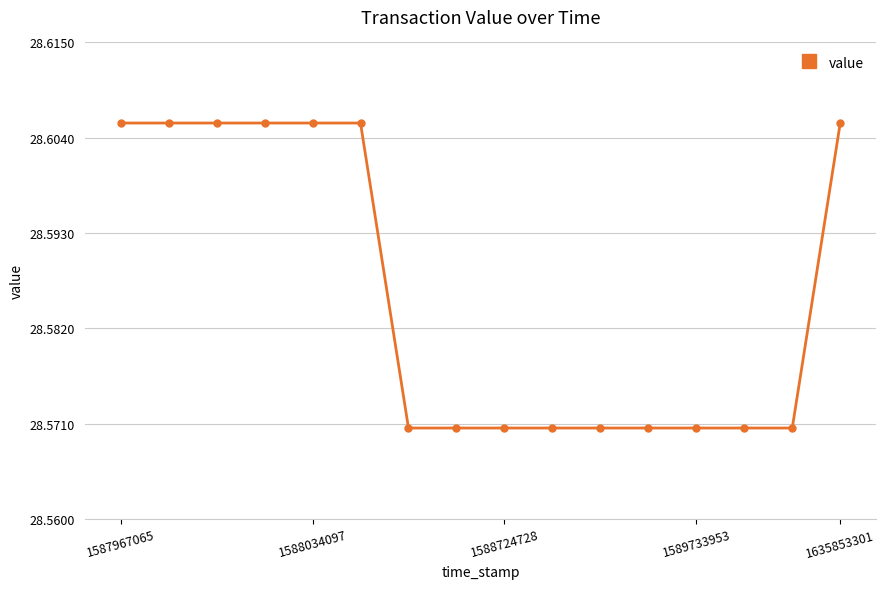

How many values are between 28 and 29?

16